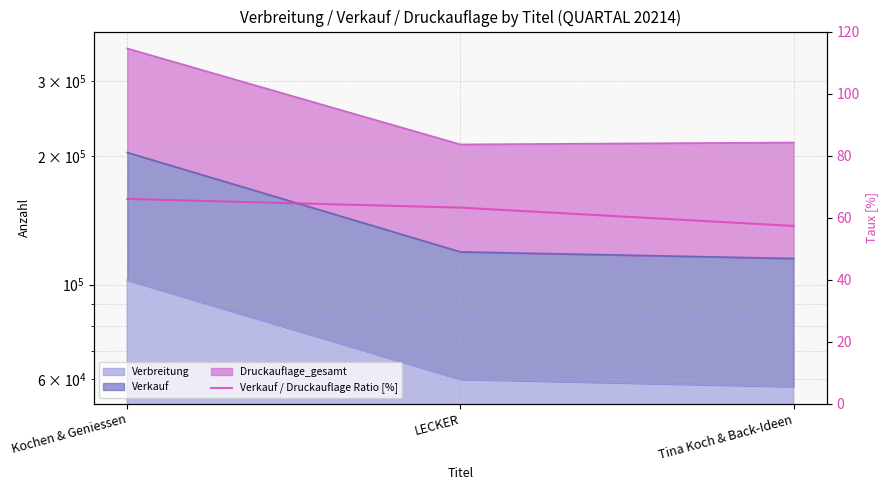

The chart shows a value of 94.8 at Tina Koch & Back-Ideen. True or false?

False